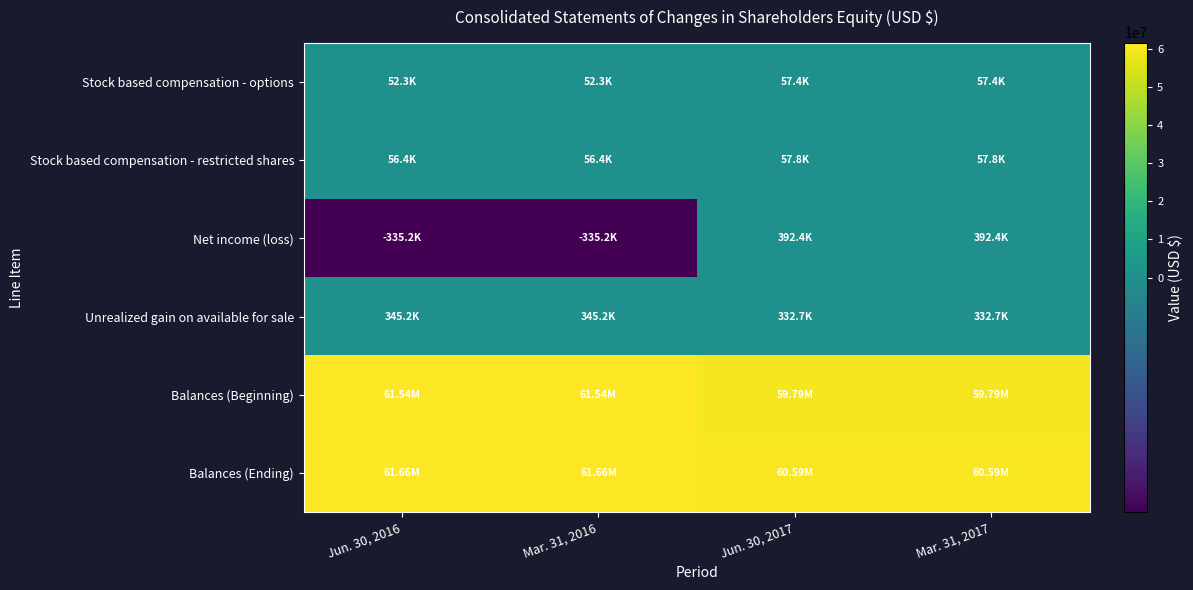

Reading left to right, extract all data points from this chart.

Stock based compensation - options: Jun. 30, 2016=52302	Mar. 31, 2016=52302	Jun. 30, 2017=57392	Mar. 31, 2017=57392
Stock based compensation - restricted shares: Jun. 30, 2016=56426	Mar. 31, 2016=56426	Jun. 30, 2017=57819	Mar. 31, 2017=57819
Net income (loss): Jun. 30, 2016=-335208	Mar. 31, 2016=-335208	Jun. 30, 2017=392377	Mar. 31, 2017=392377
Unrealized gain on available for sale: Jun. 30, 2016=345237	Mar. 31, 2016=345237	Jun. 30, 2017=332655	Mar. 31, 2017=332655
Balances (Beginning): Jun. 30, 2016=61544583	Mar. 31, 2016=61544583	Jun. 30, 2017=59791230	Mar. 31, 2017=59791230
Balances (Ending): Jun. 30, 2016=61663340	Mar. 31, 2016=61663340	Jun. 30, 2017=60587973	Mar. 31, 2017=60587973